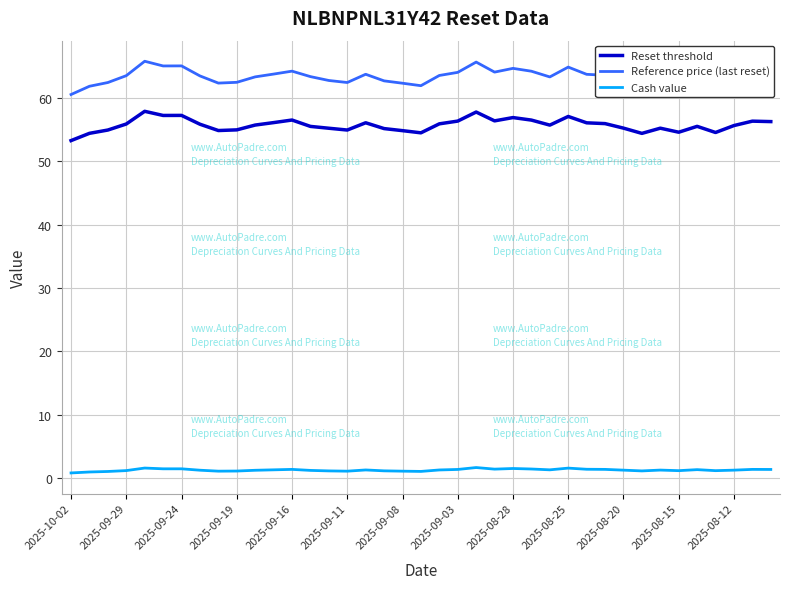

At how many categories does at least one series exceed 38?

39